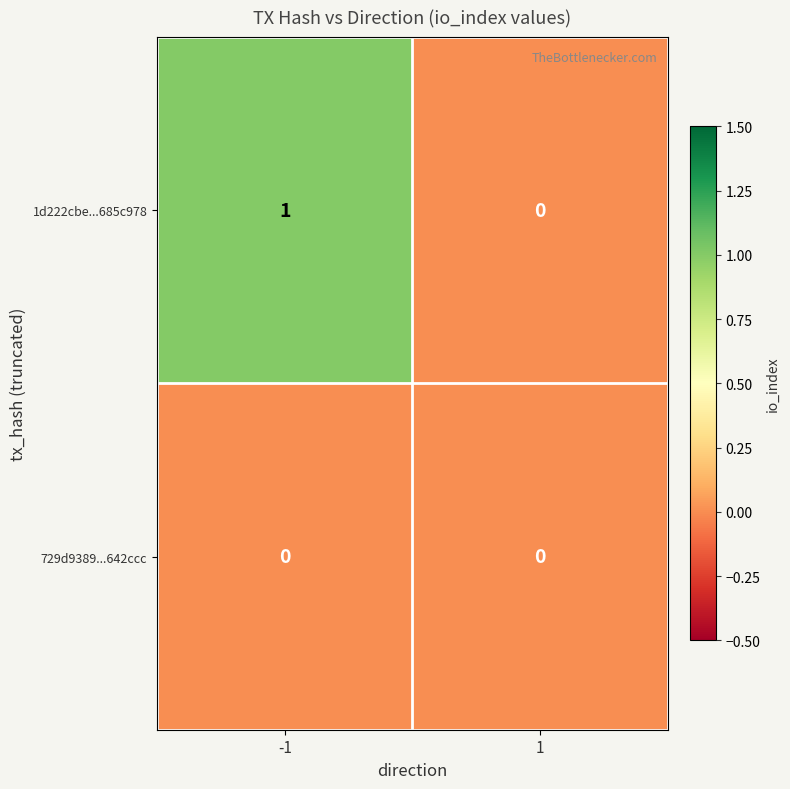

Between -1 and 1, which series saw the biggest shift?

1d222cbe...685c978